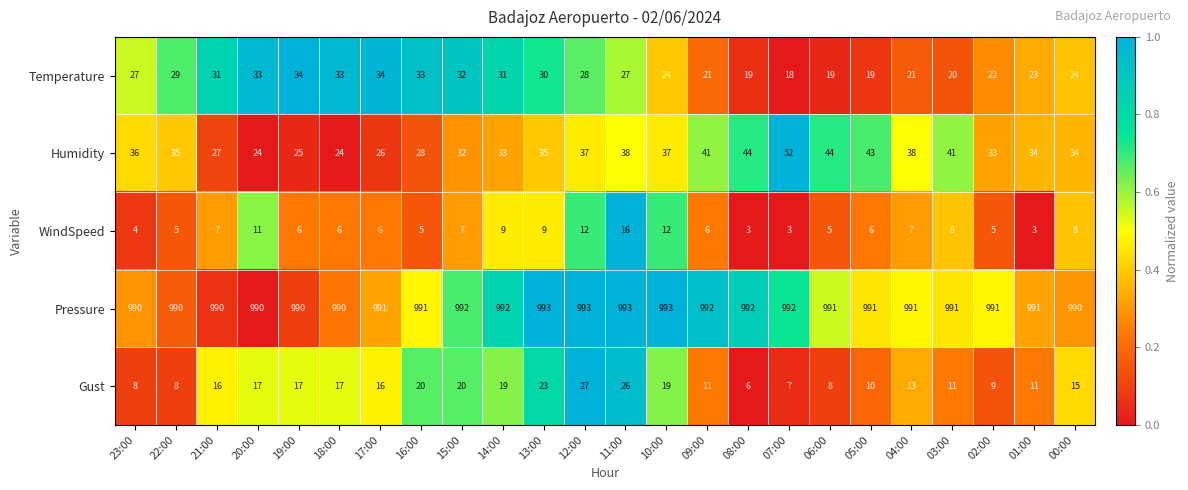

Rank the series at 01:00 from lowest to highest value.

WindSpeed, Gust, Temperature, Humidity, Pressure